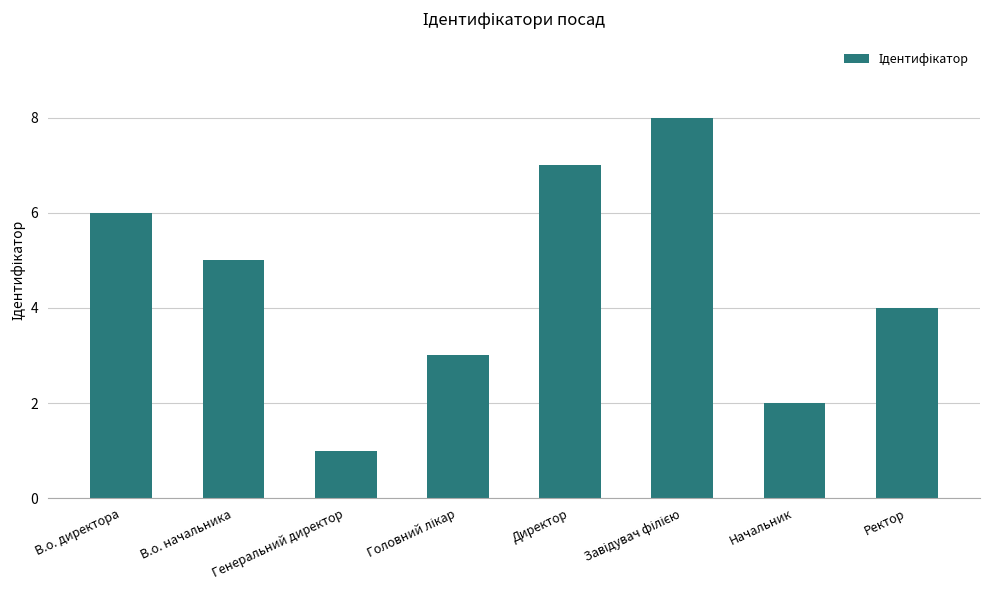

Is it true that the value at В.о. директора is 10?

False